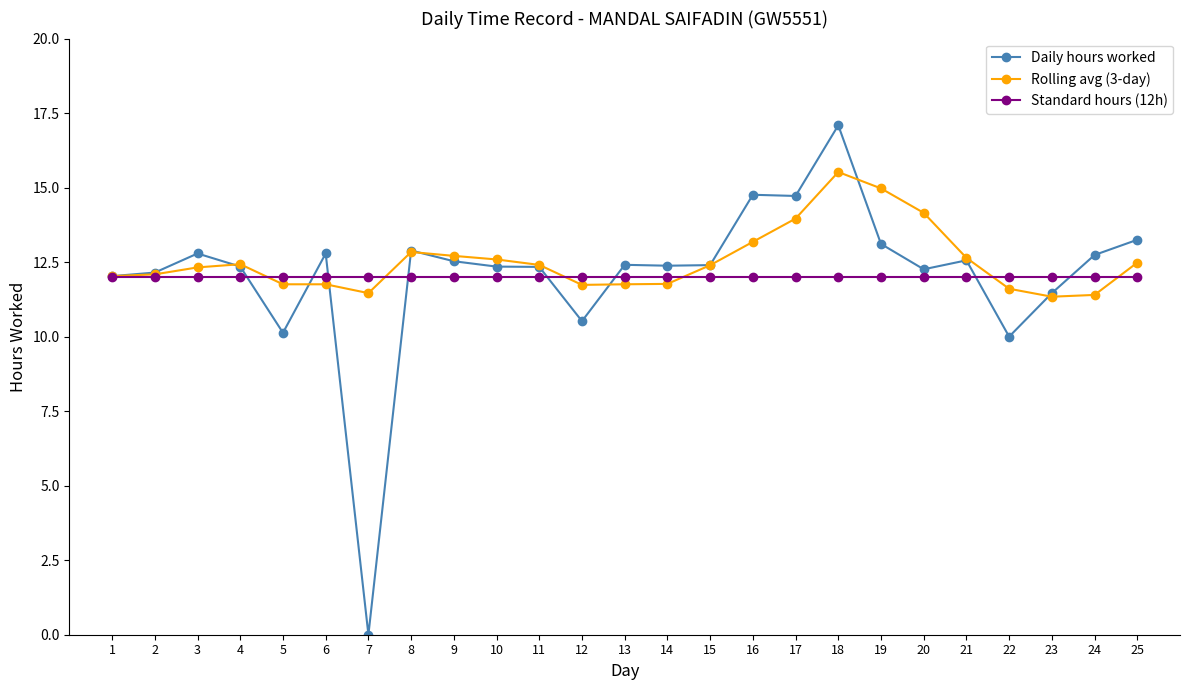

Rank the series at 10 from highest to lowest value.

Rolling avg (3-day), Daily hours worked, Standard hours (12h)